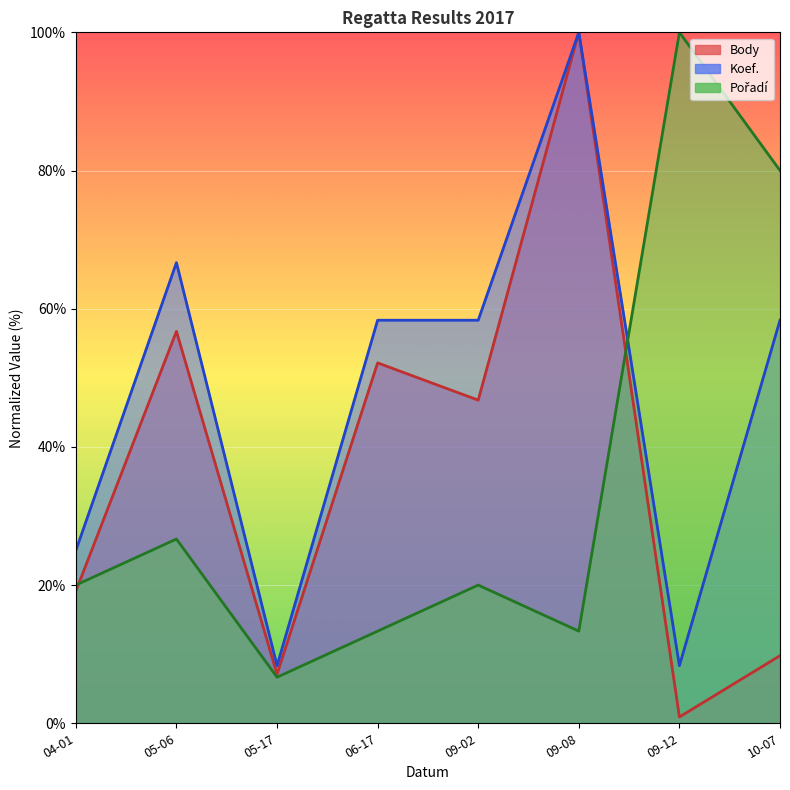

Which label corresponds to the smallest value in the chart?

09-12